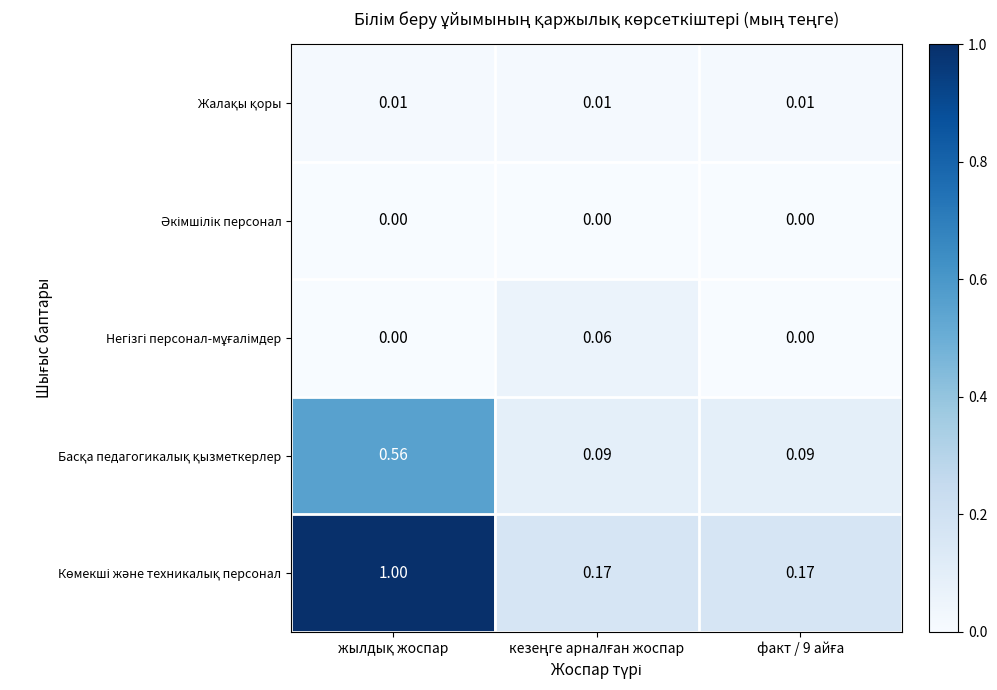

Rank the series by their maximum value, from lowest to highest.

Әкімшілік персонал, Жалақы қоры, Негізгі персонал-мұғалімдер, Басқа педагогикалық қызметкерлер, Көмекші және техникалық персонал